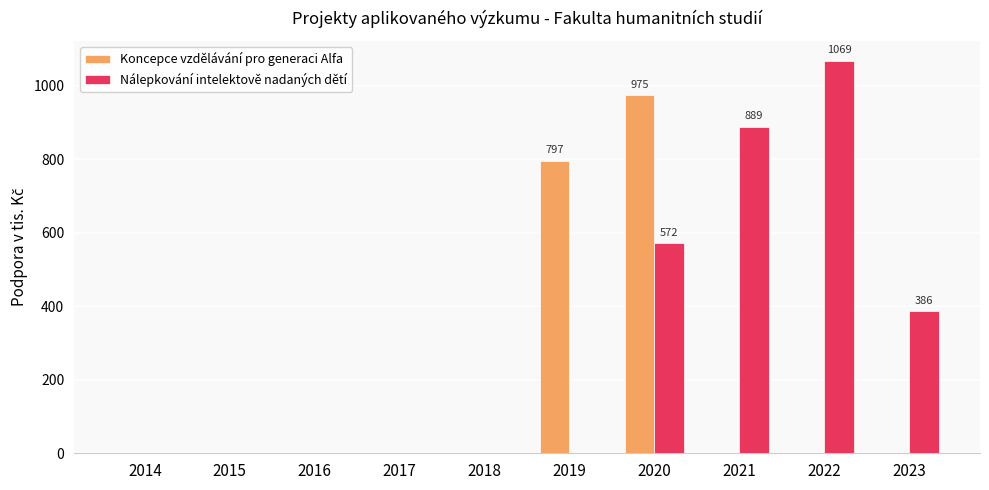

Is it true that Koncepce vzdělávání pro generaci Alfa equals 302 at 2014?

False